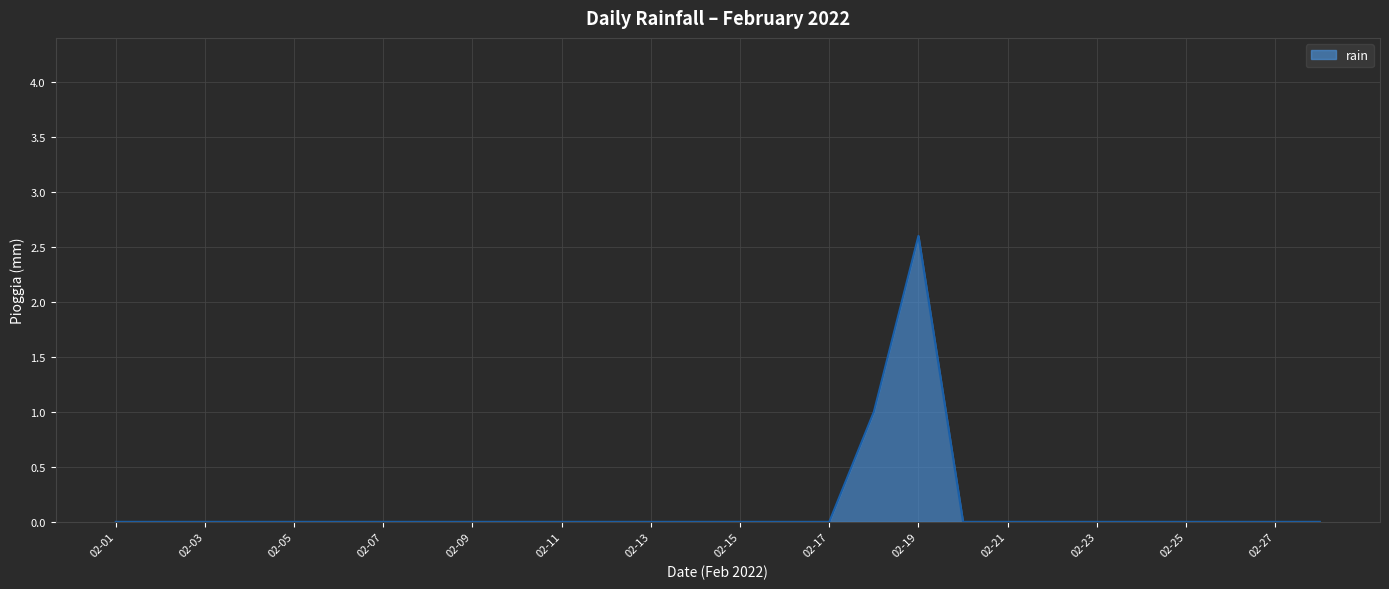

What is the difference between the maximum and minimum values?

2.6